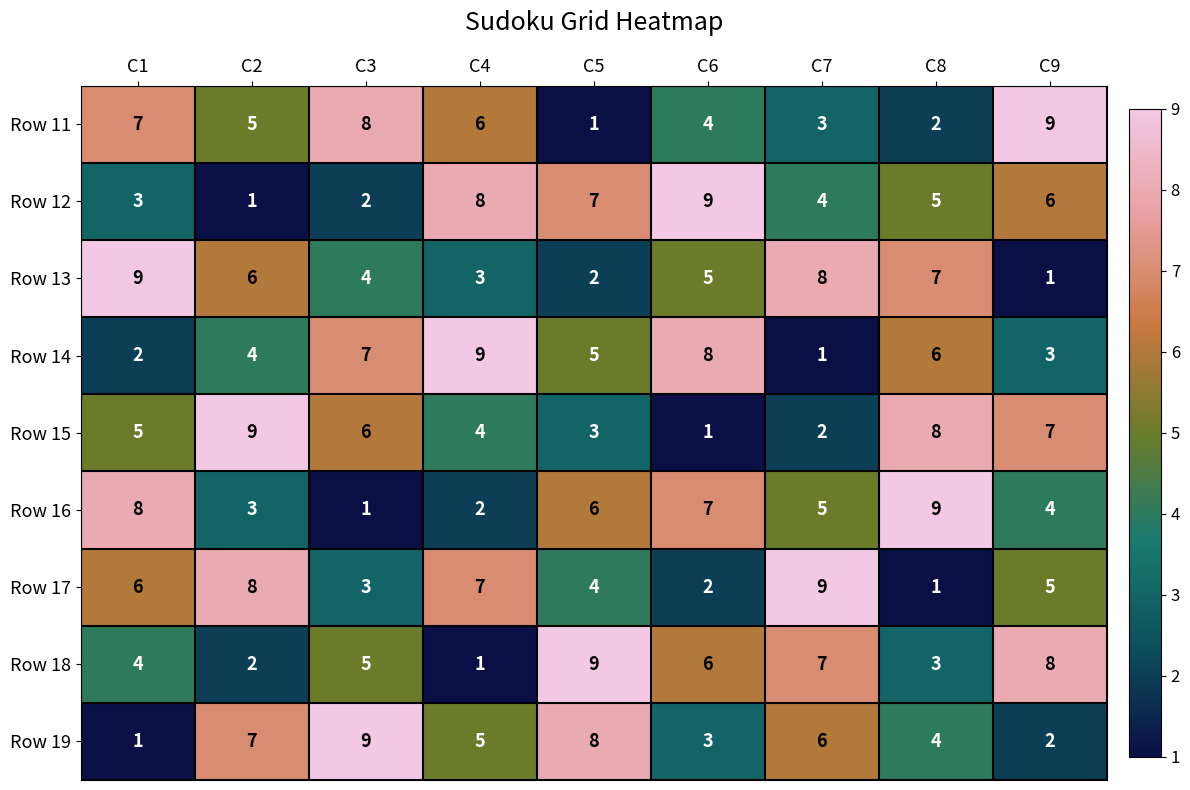

At C4, list the series in order from largest to smallest.

Row 14, Row 12, Row 17, Row 11, Row 19, Row 15, Row 13, Row 16, Row 18